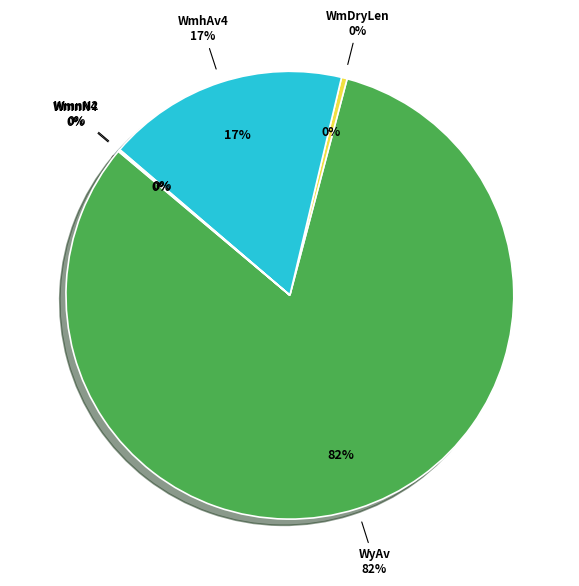

To the nearest percent, what is the difference between the largest and smallest slice percentages?

82%